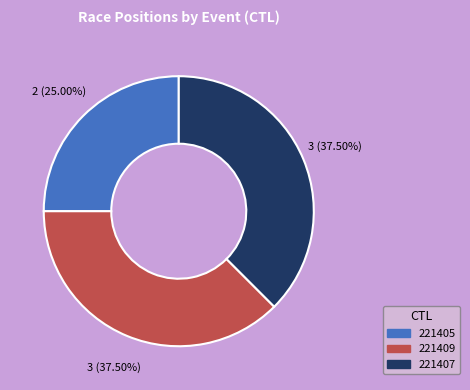

Does 221407 account for over 50% of the chart?

No